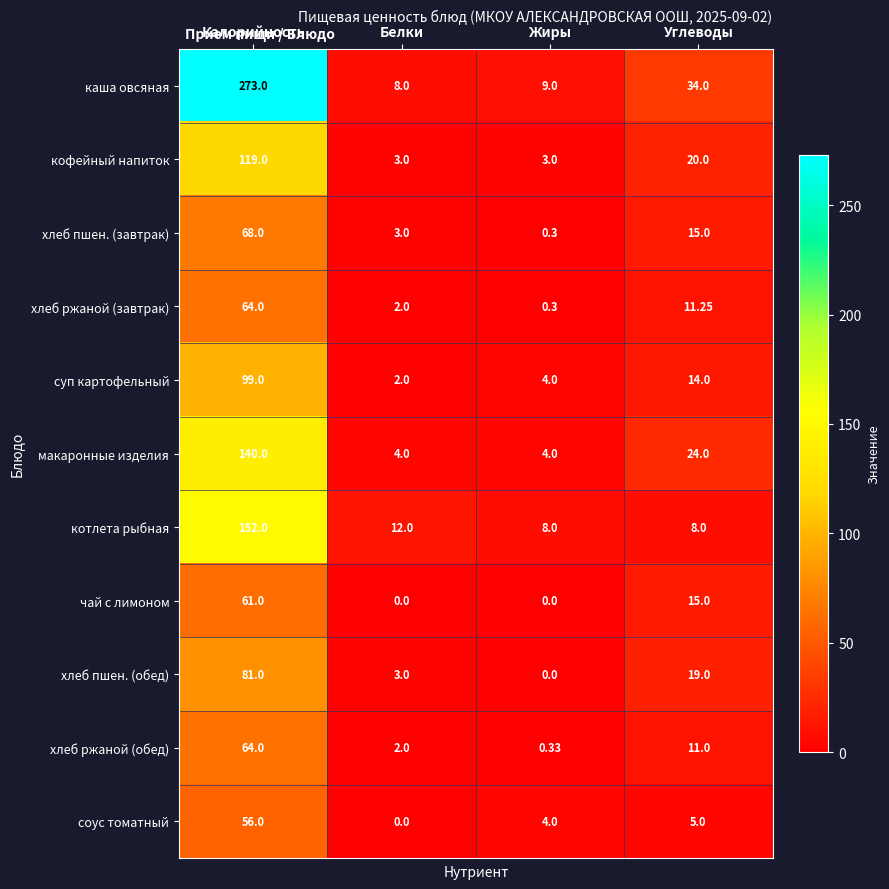

At which label does соус томатный reach its minimum?

Белки